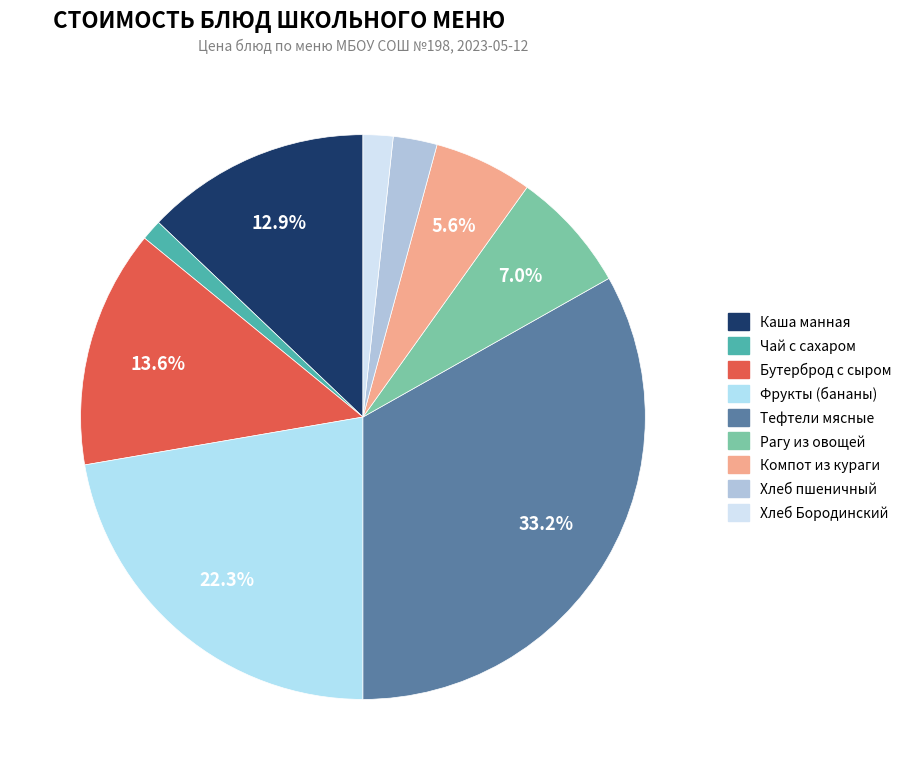

To the nearest percent, what is the combined percentage of Хлеб пшеничный and Фрукты (бананы)?

25%